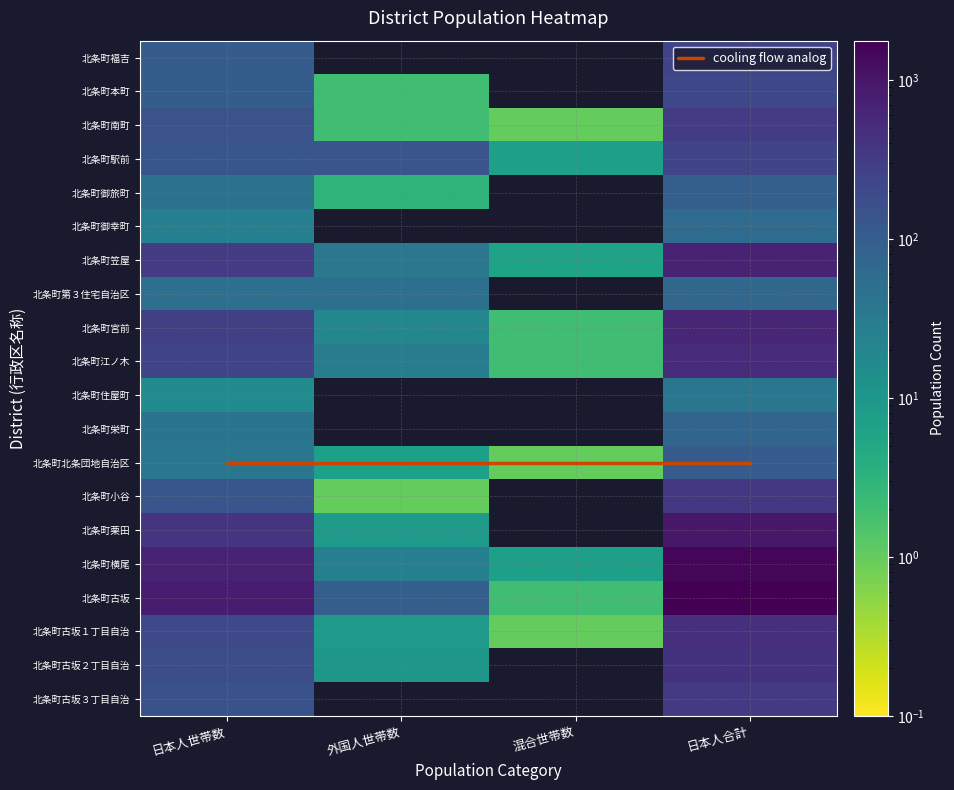

Between 混合世帯数 and 日本人合計, which series saw the biggest shift?

北条町古坂